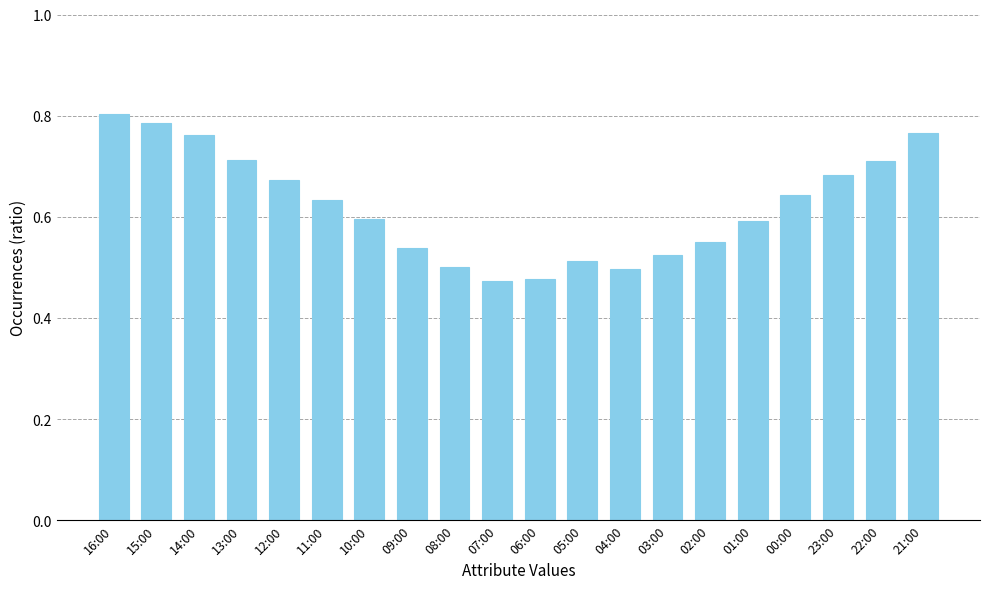

What is the label of the 1st bar from the right?

21:00